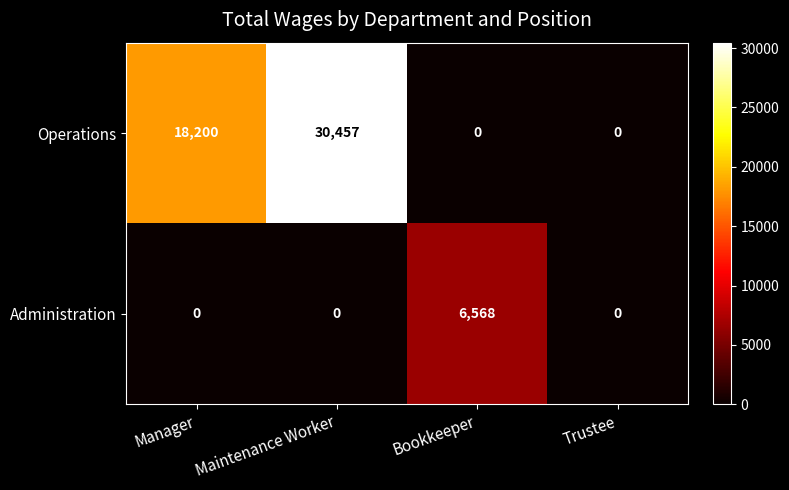

Which series has the largest range (max minus min)?

Operations